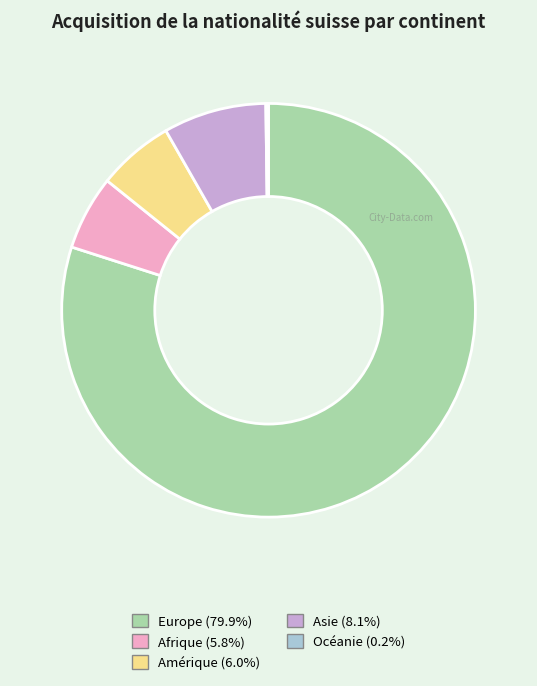

Do Amérique and Afrique together represent more than half of the pie?

No